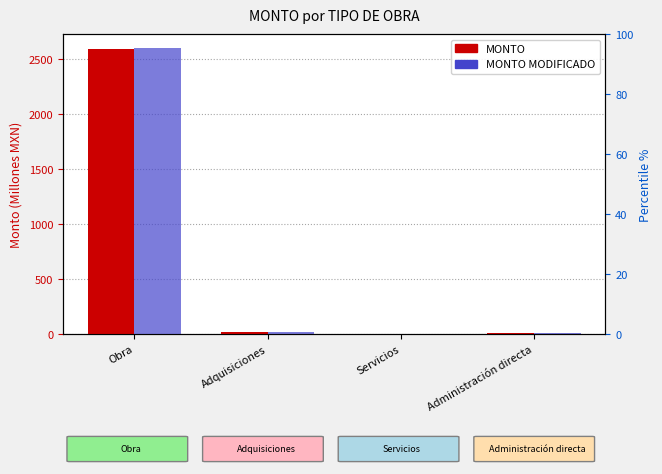

What is the total value across all series at Servicios?

0.4